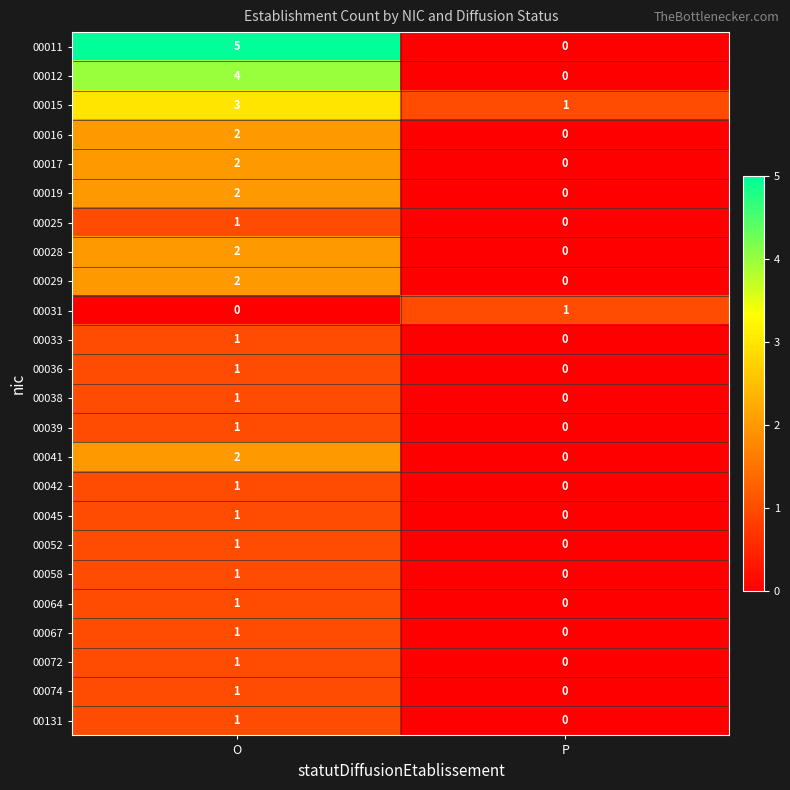

What is the total value across all series at O?

38